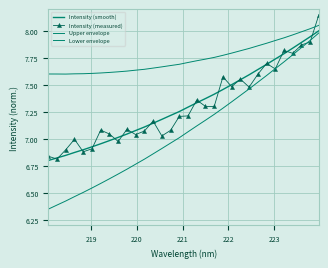

True or false: Upper envelope and Intensity (measured) cross at least once.

True